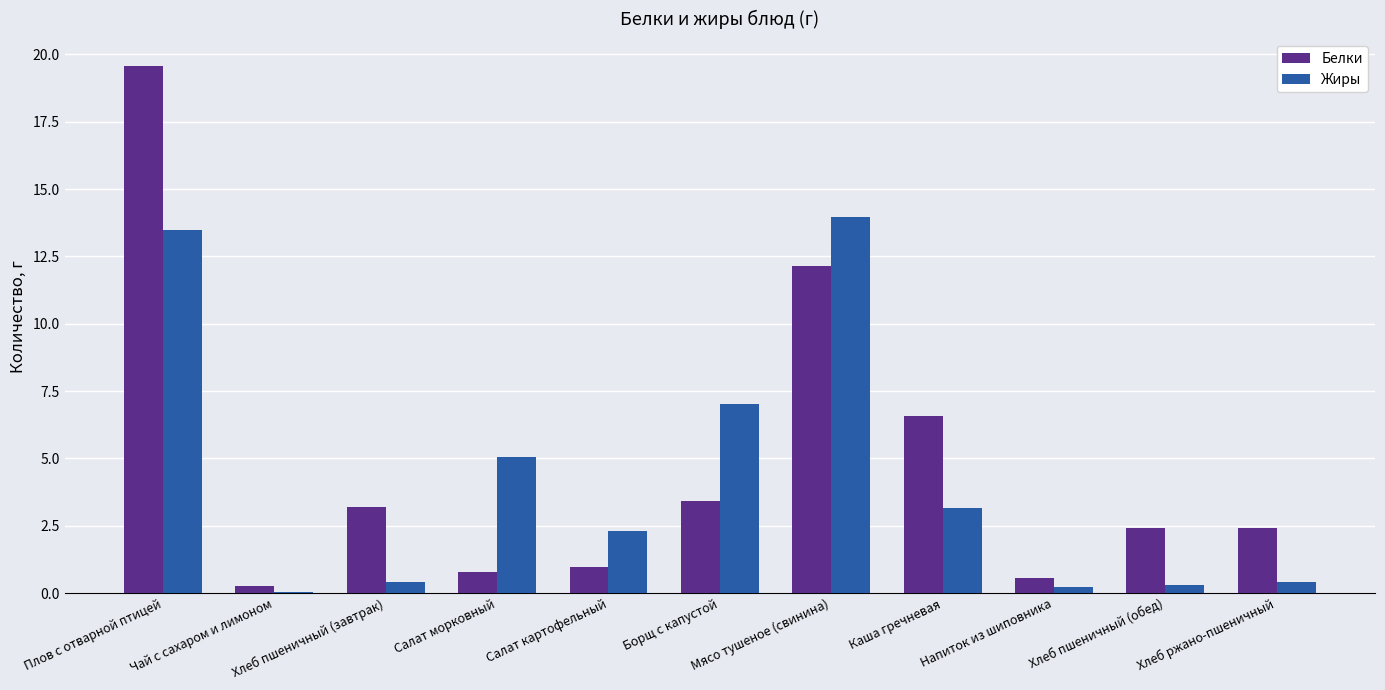

What is the maximum value for Белки?

19.6